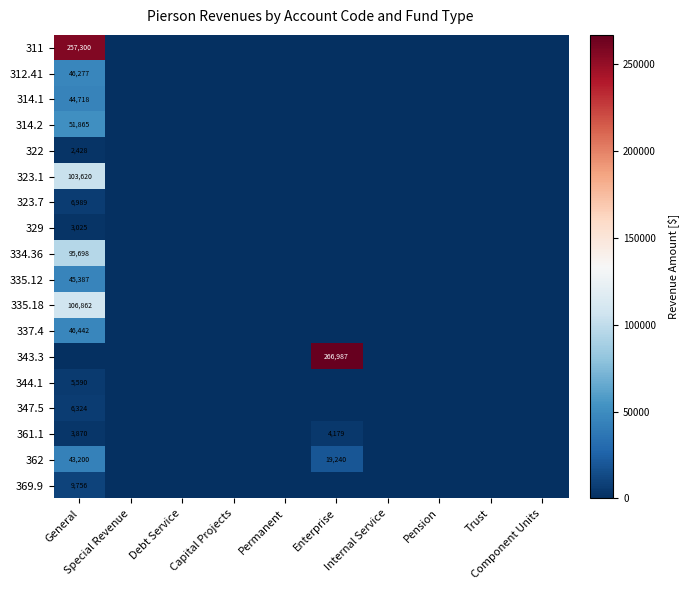

List the labels in order of 322 value, largest first.

General, Special Revenue, Debt Service, Capital Projects, Permanent, Enterprise, Internal Service, Pension, Trust, Component Units